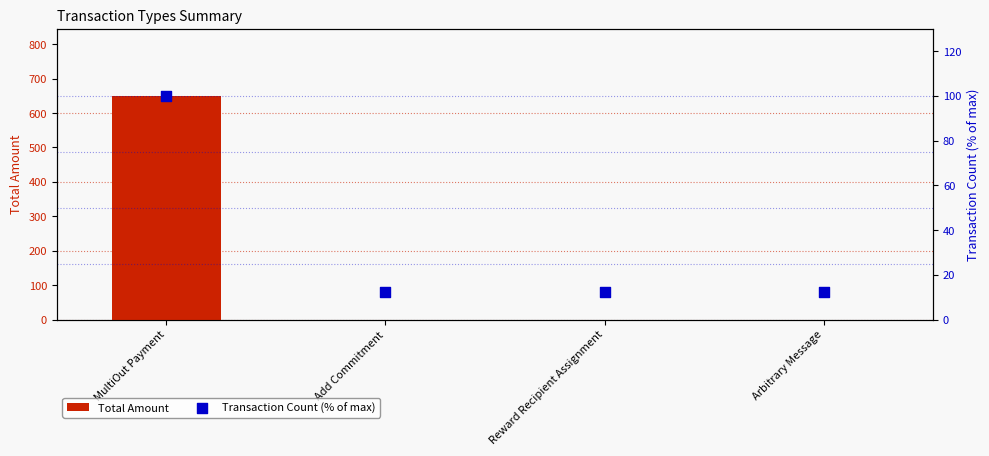

Which series reaches the minimum Y coordinate?

Total Amount